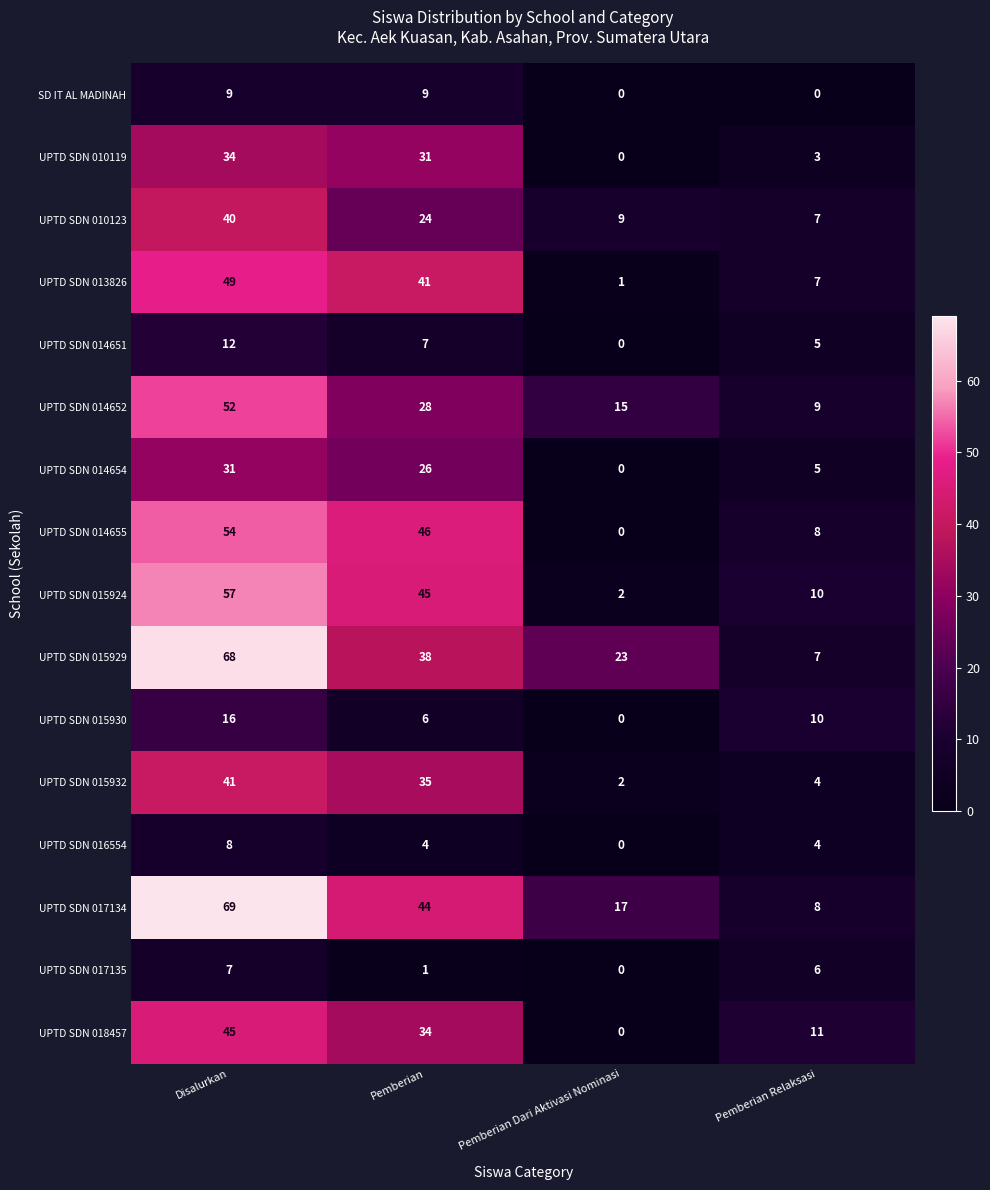

What is the sum of the UPTD SDN 015930 values at Pemberian Dari Aktivasi Nominasi and Pemberian?

6